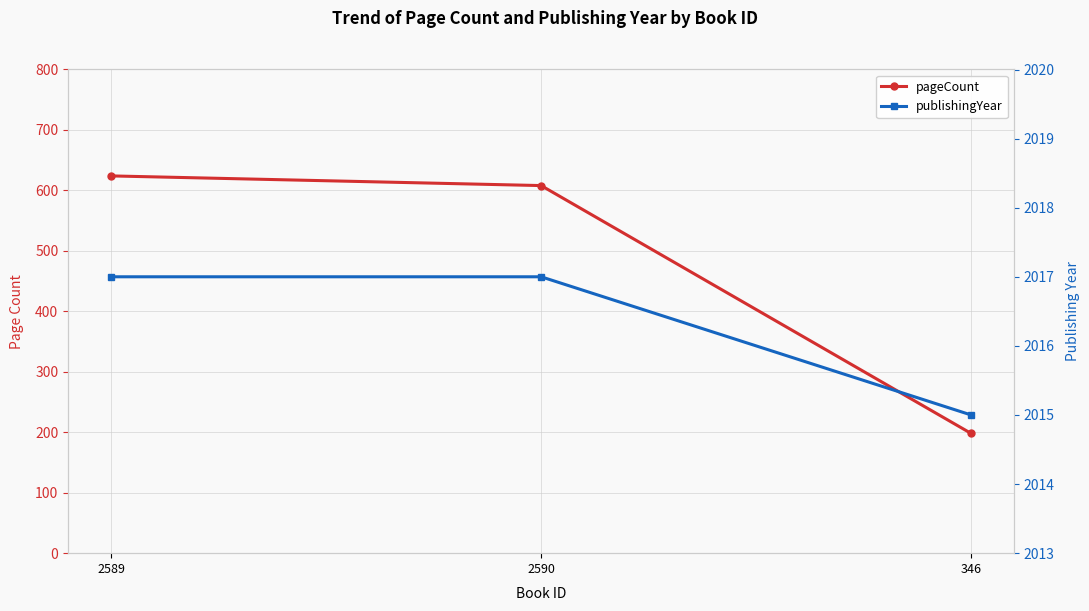

Is the value of publishingYear at 2590 greater than the value of pageCount at 2590?

Yes